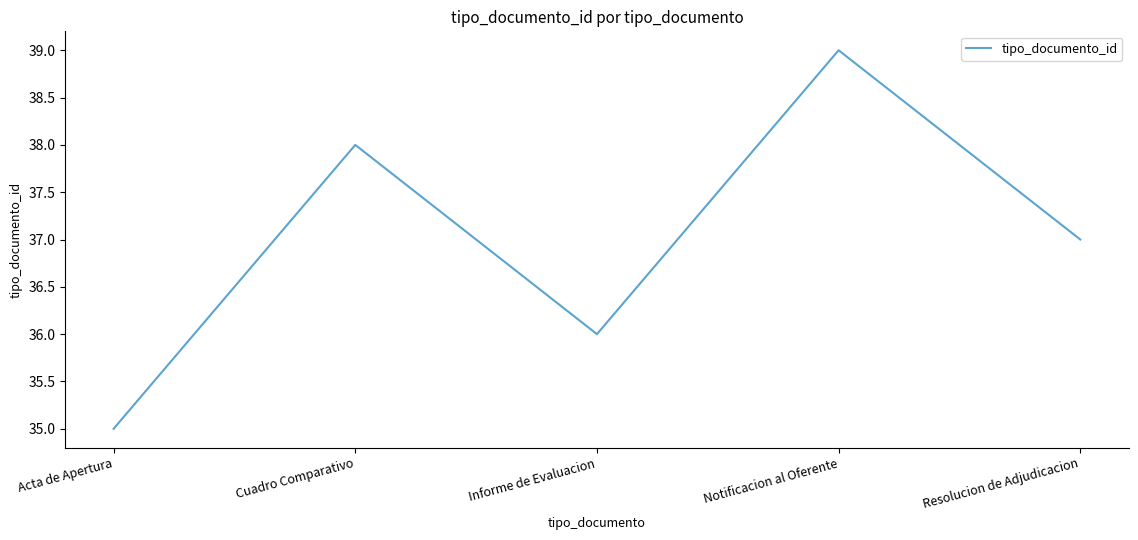

What position from the right is Notificacion al Oferente?

2